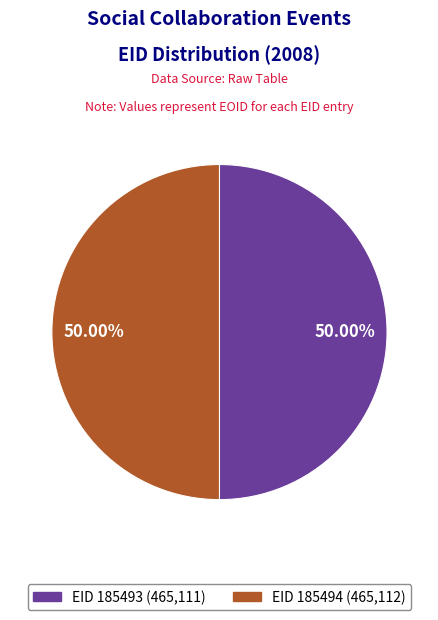

Count the number of slices in the pie.

2